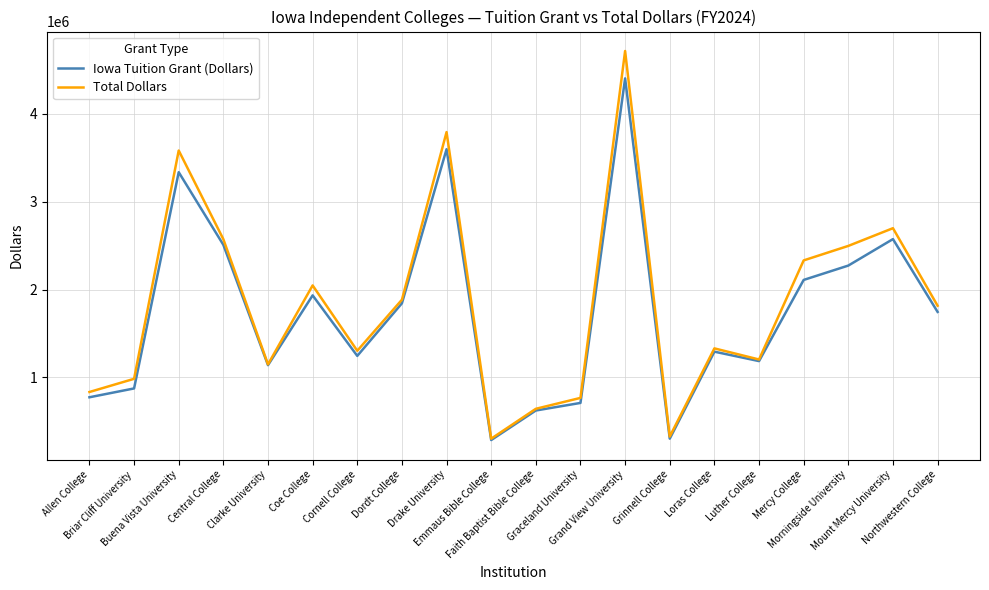

What is the maximum value shown in the chart?

4715831